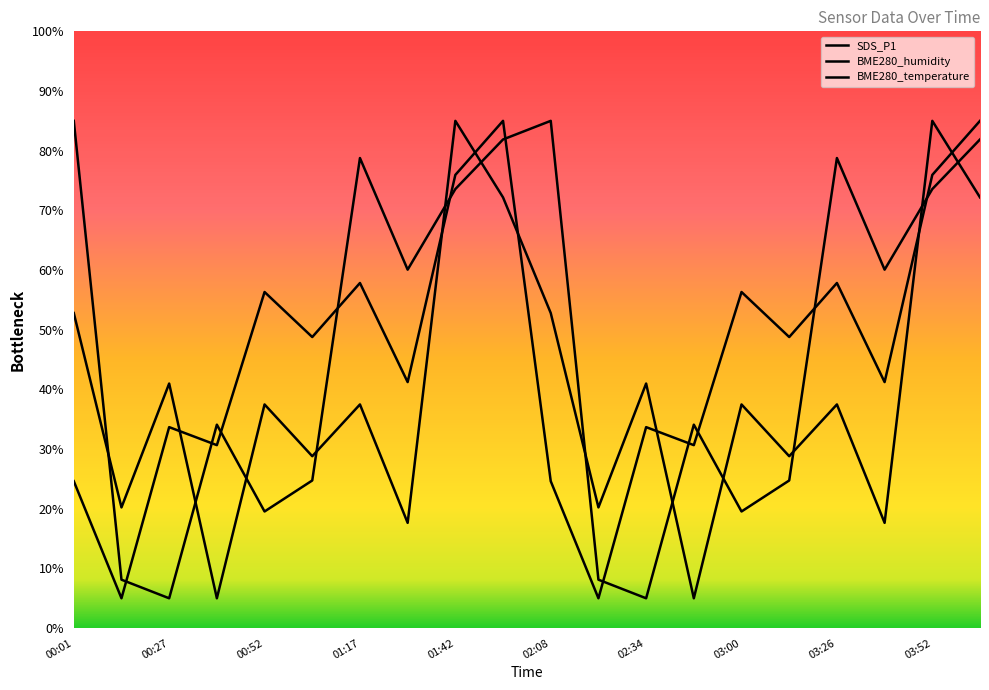

Rank the series at 02:08 from lowest to highest value.

BME280_temperature, SDS_P1, BME280_humidity